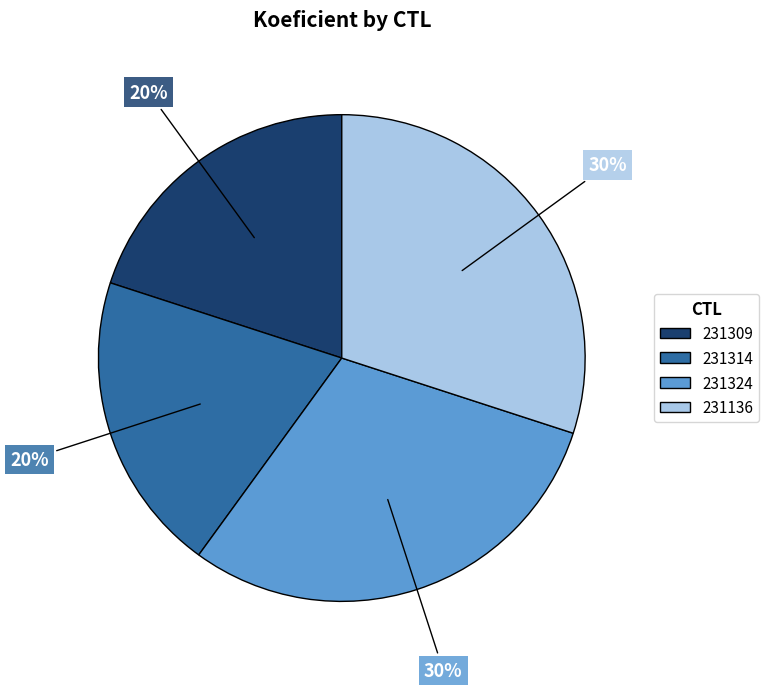

Does any single category account for the majority?

No